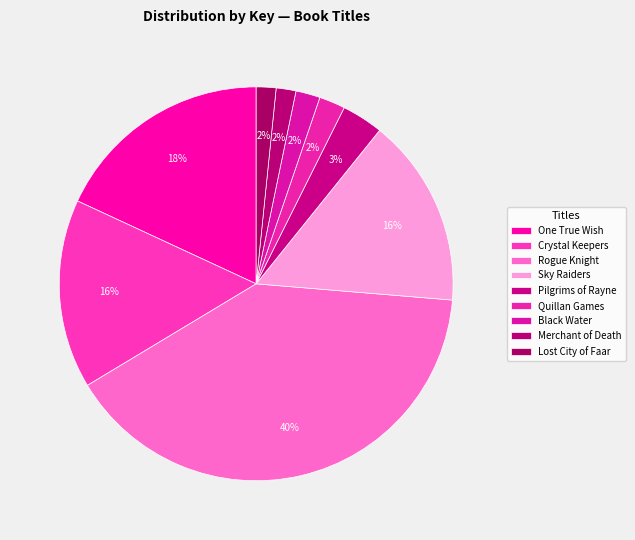

Is it true that Rogue Knight is 40% of the pie?

True